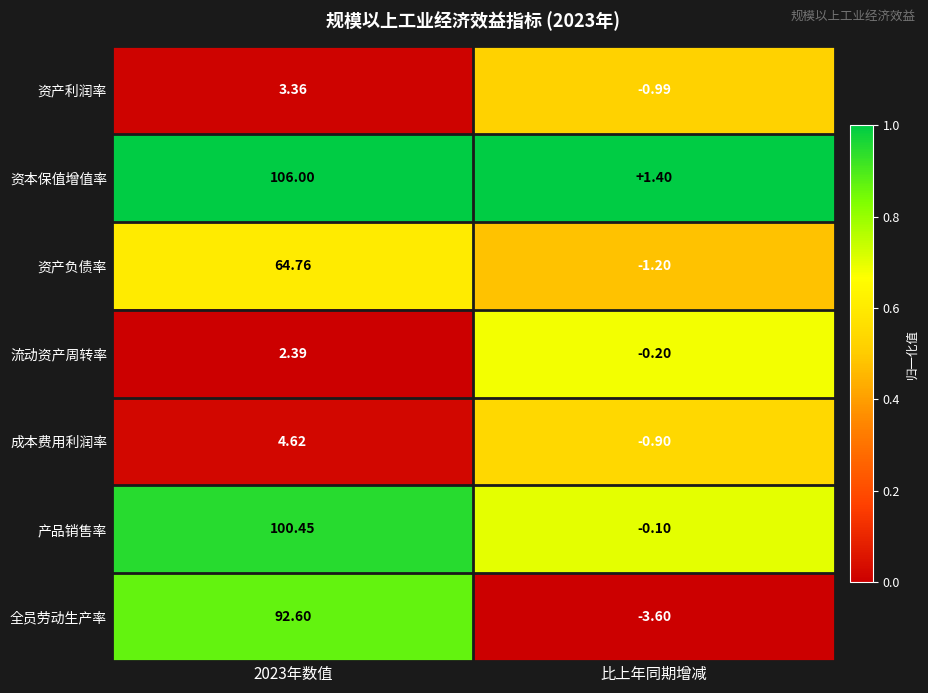

List the series in order of their peak value, lowest first.

流动资产周转率, 资产利润率, 成本费用利润率, 资产负债率, 全员劳动生产率, 产品销售率, 资本保值增值率